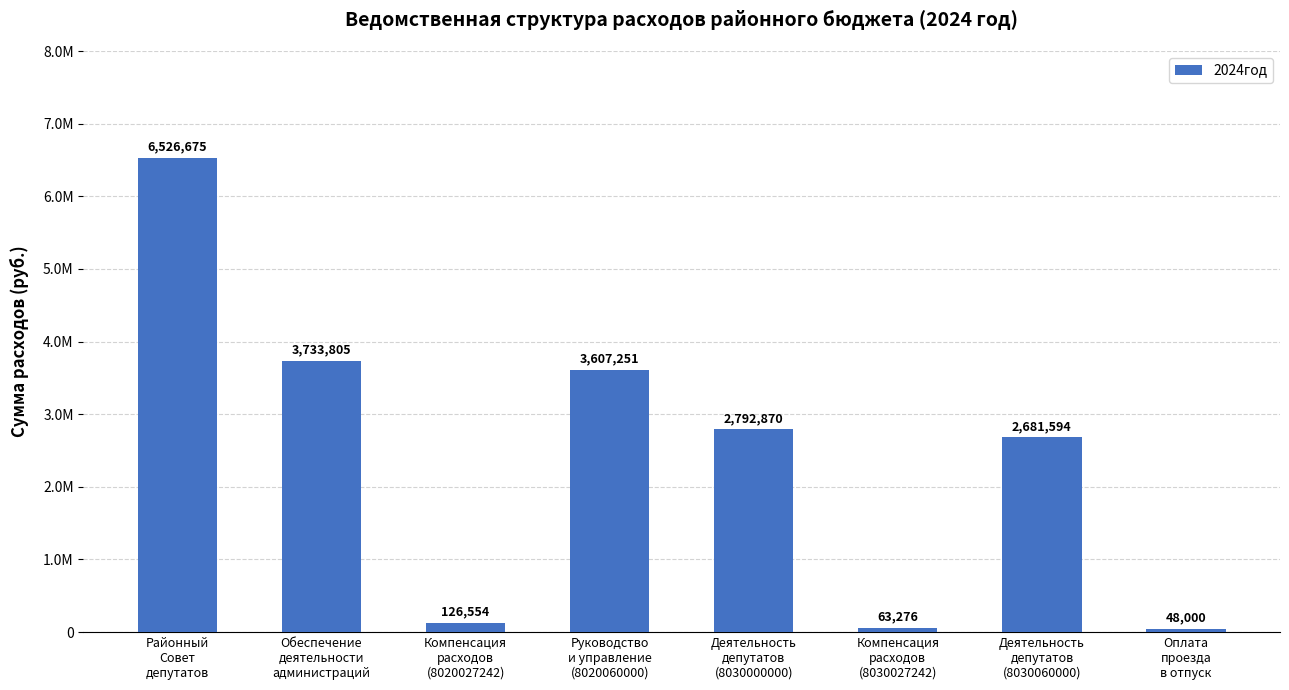

Which label corresponds to the smallest value in the chart?

Оплата
проезда
в отпуск